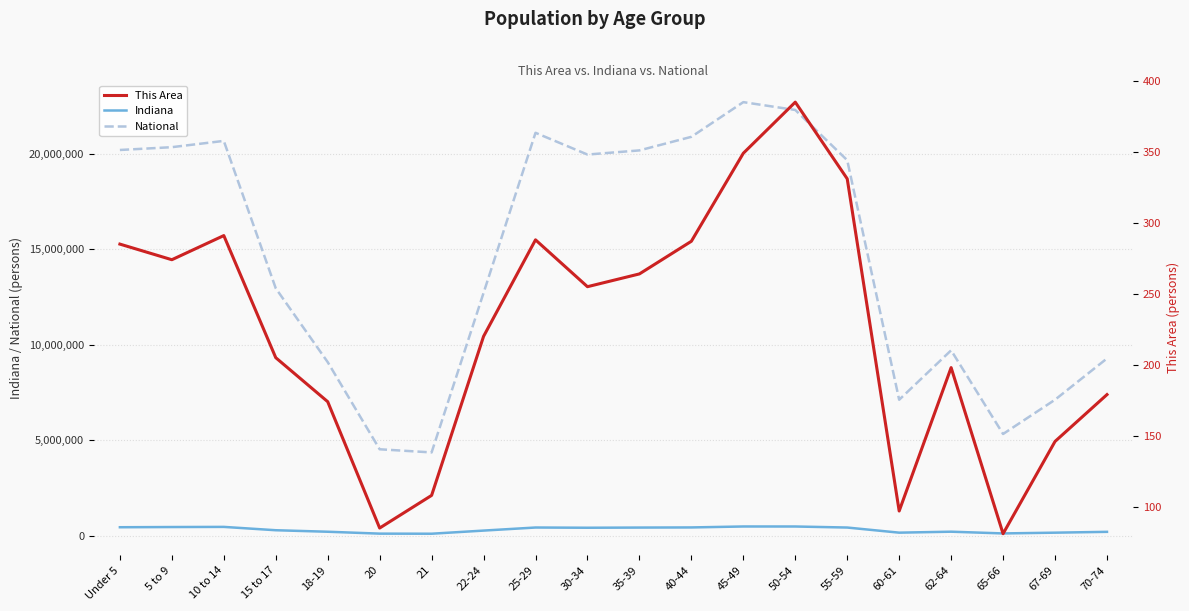

What is the sum of all This Area values?

4502